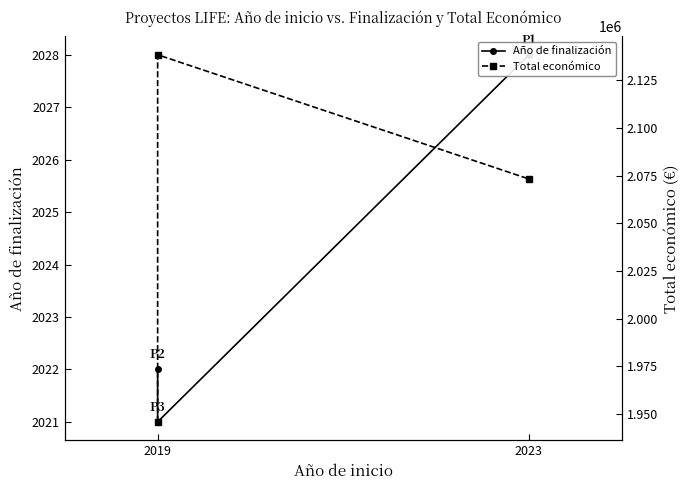

How many distinct data groups are displayed?

2